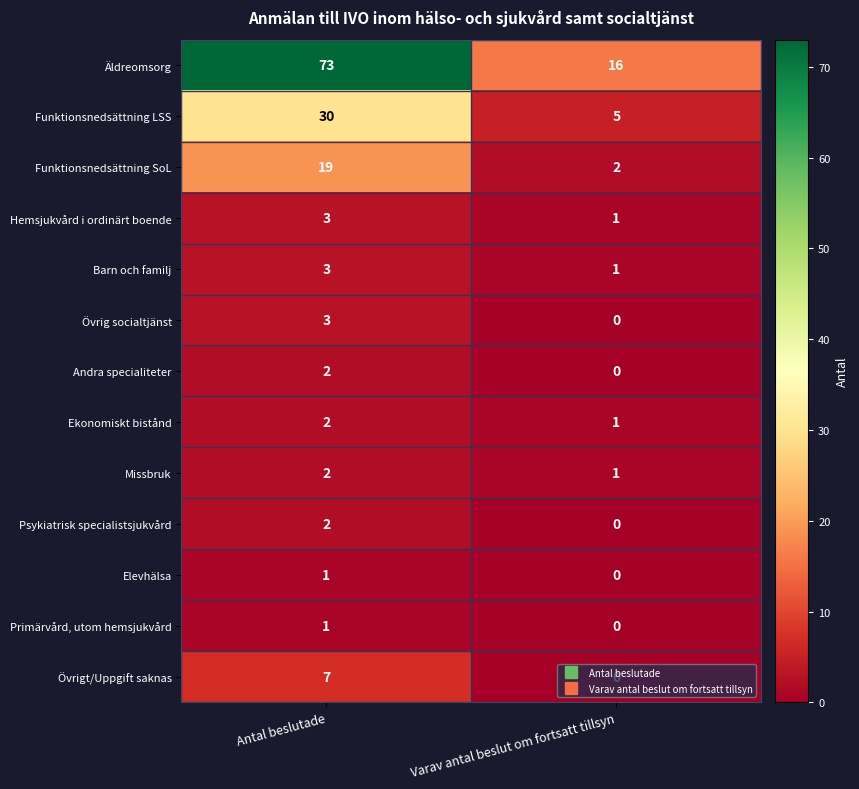

What is the total value across all series at Antal beslutade?

148